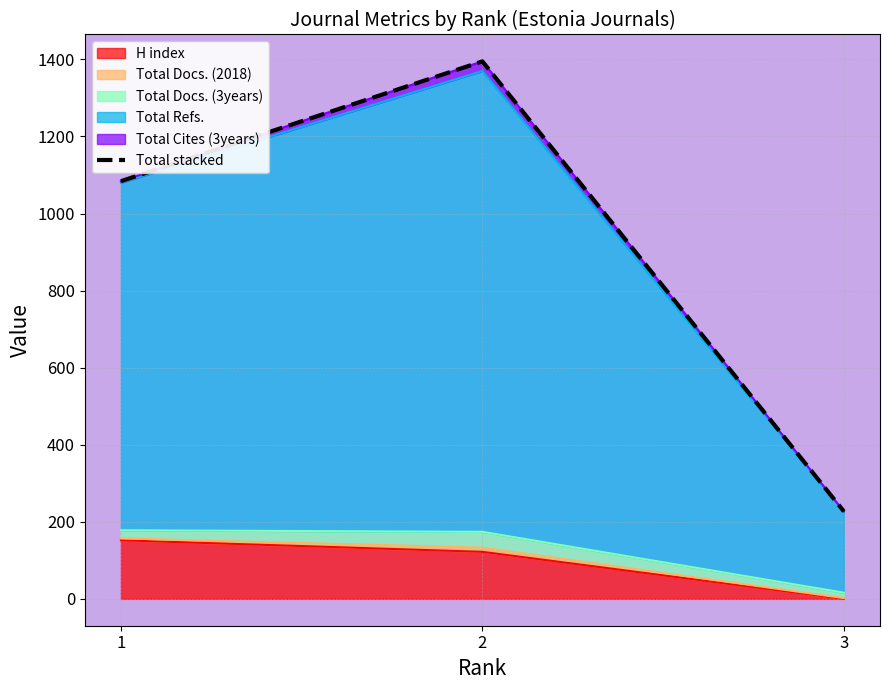

Approximately how many times larger is the value at 2 compared to 1?

1.3